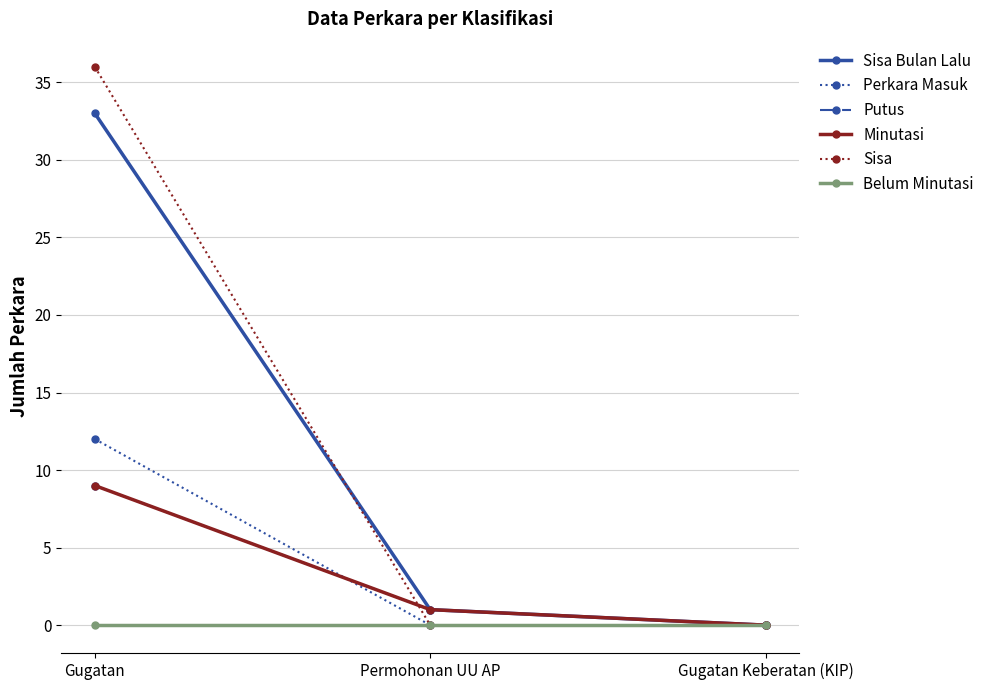

Does the chart have visible grid lines?

Yes